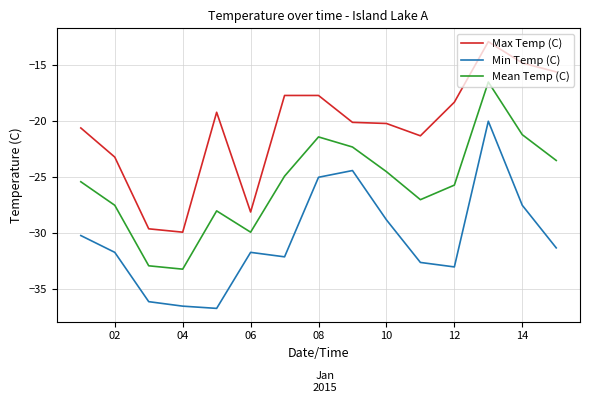

True or false: Mean Temp (C) and Min Temp (C) intersect in this chart.

False